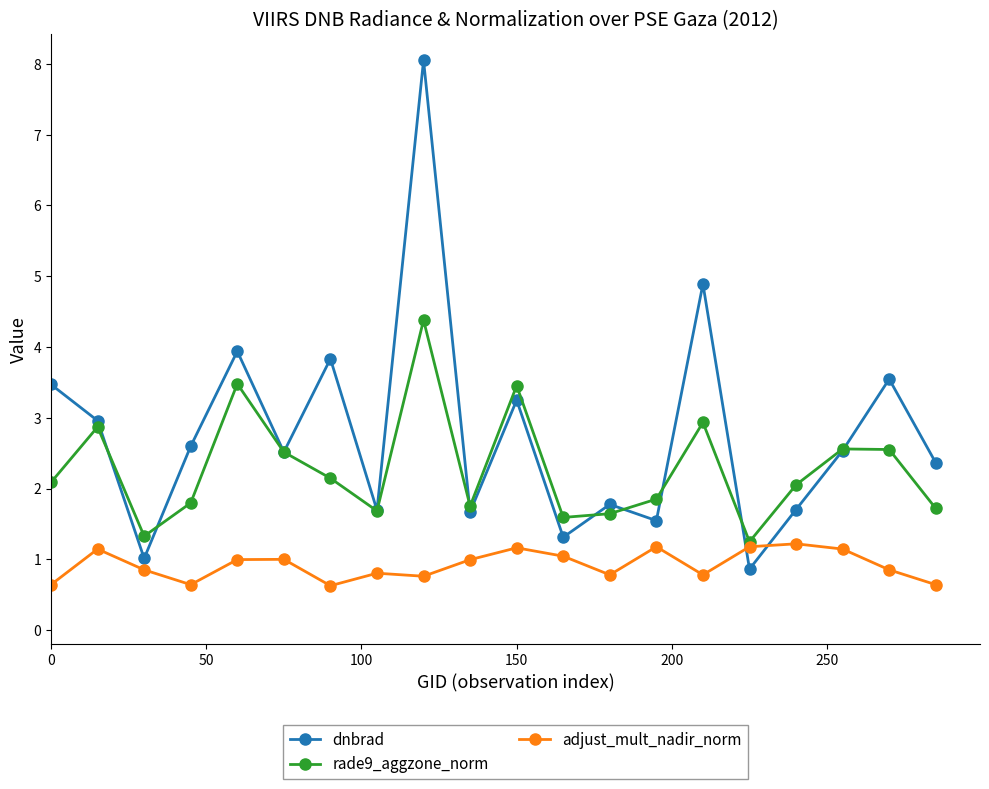

What is the difference between the second highest and second lowest values in the dnbrad series?

3.9